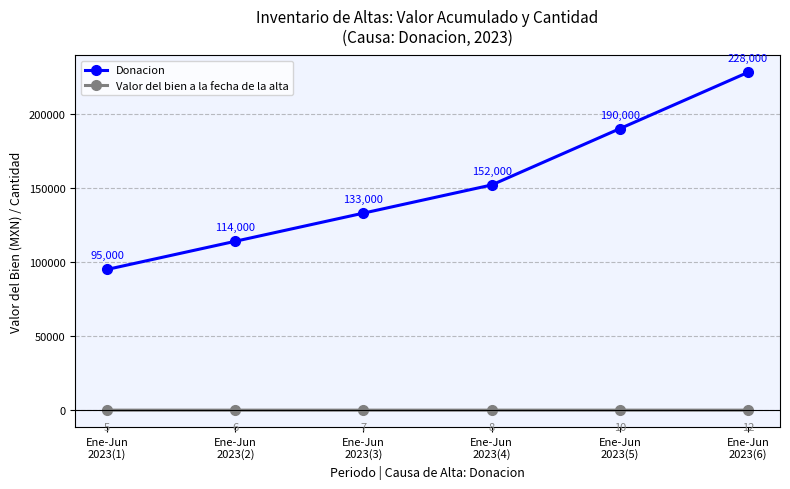

True or false: Valor del bien a la fecha de la alta has more than 2 points higher than both neighbors.

False